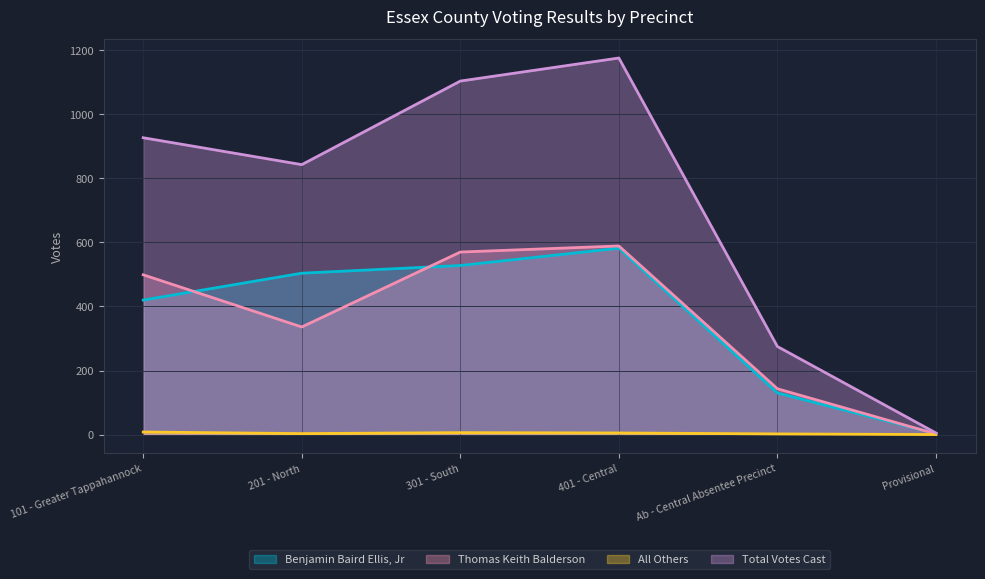

What is the difference between the second highest and second lowest values in the All Others series?

4